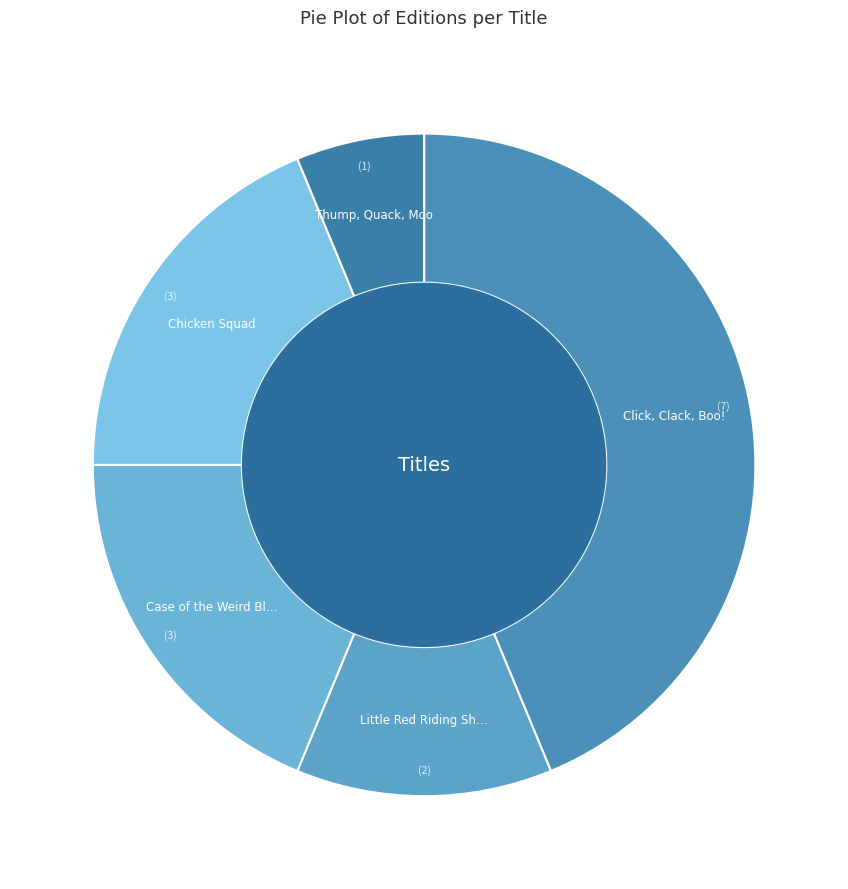

To the nearest percent, what percentage of the pie is Thump, Quack, Moo?

6%